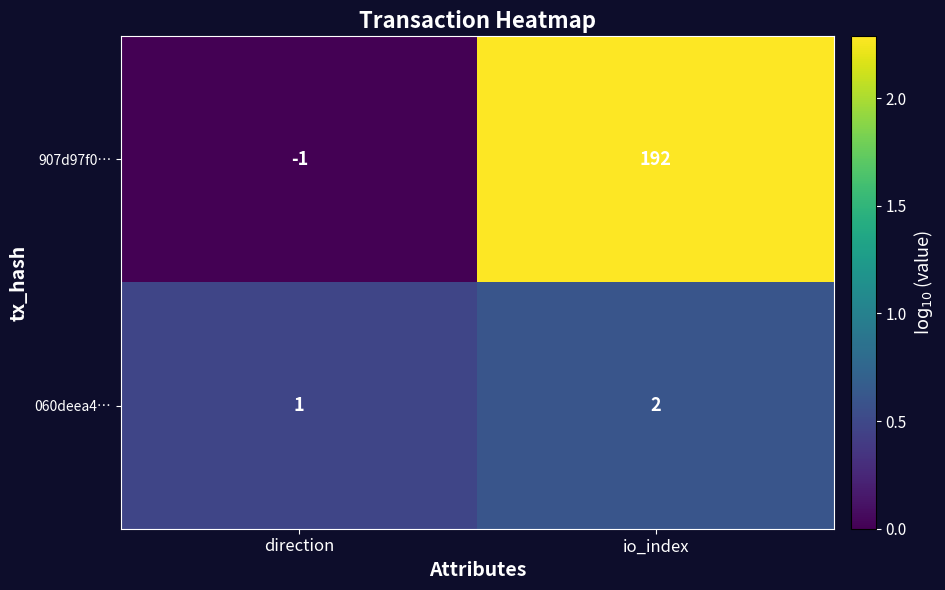

Which series changed the most between direction and io_index?

907d97f0…